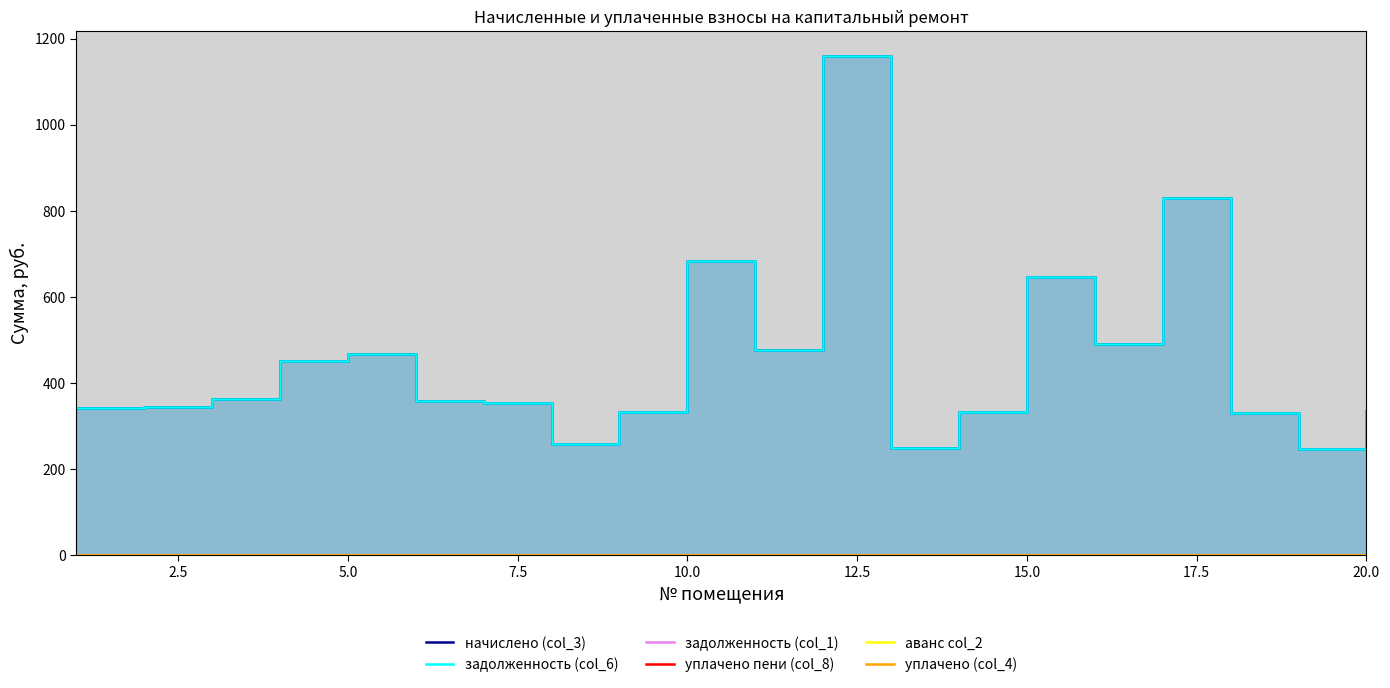

The value of уплачено (col_4) at 5.0 is 0.0. True or false?

True